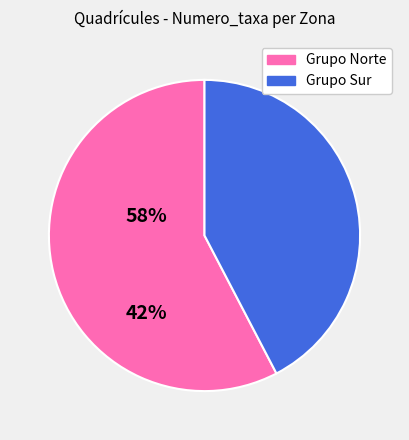

Is there a majority slice in this chart?

Yes